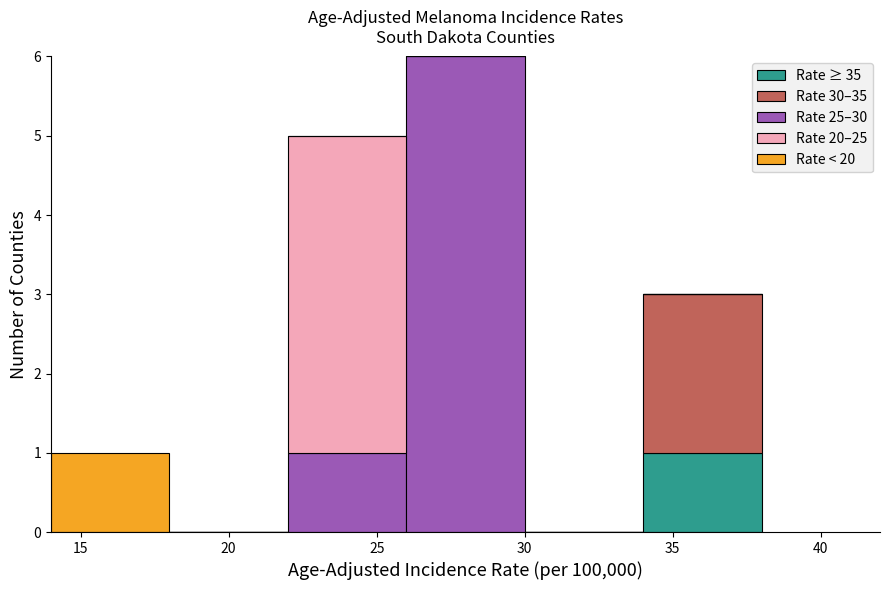

What is the total height of the stacked bar covering 22 to 26 on the x-axis? The values are not printed on the chart, so give them approximately, as read against the axis.

5